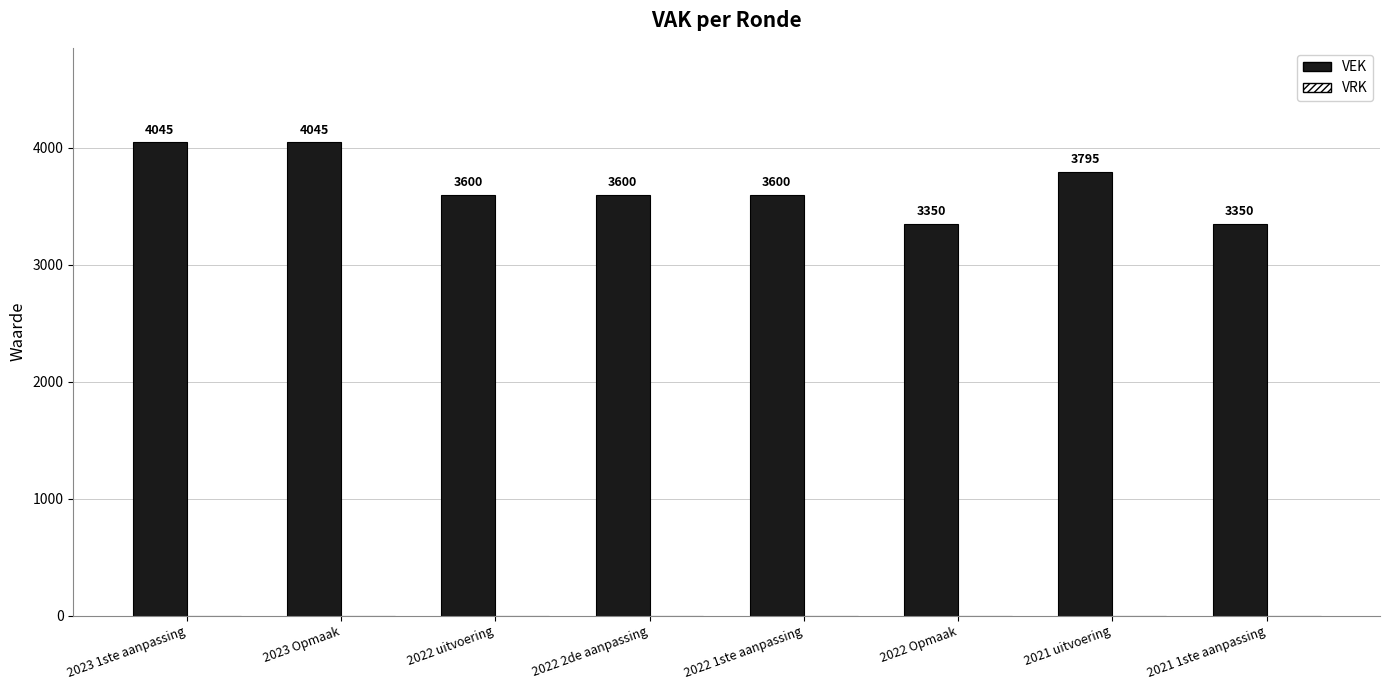

Reading left to right, transcribe all the data shown in this chart.

2023 1ste aanpassing=4045	2023 Opmaak=4045	2022 uitvoering=3600	2022 2de aanpassing=3600	2022 1ste aanpassing=3600	2022 Opmaak=3350	2021 uitvoering=3795	2021 1ste aanpassing=3350